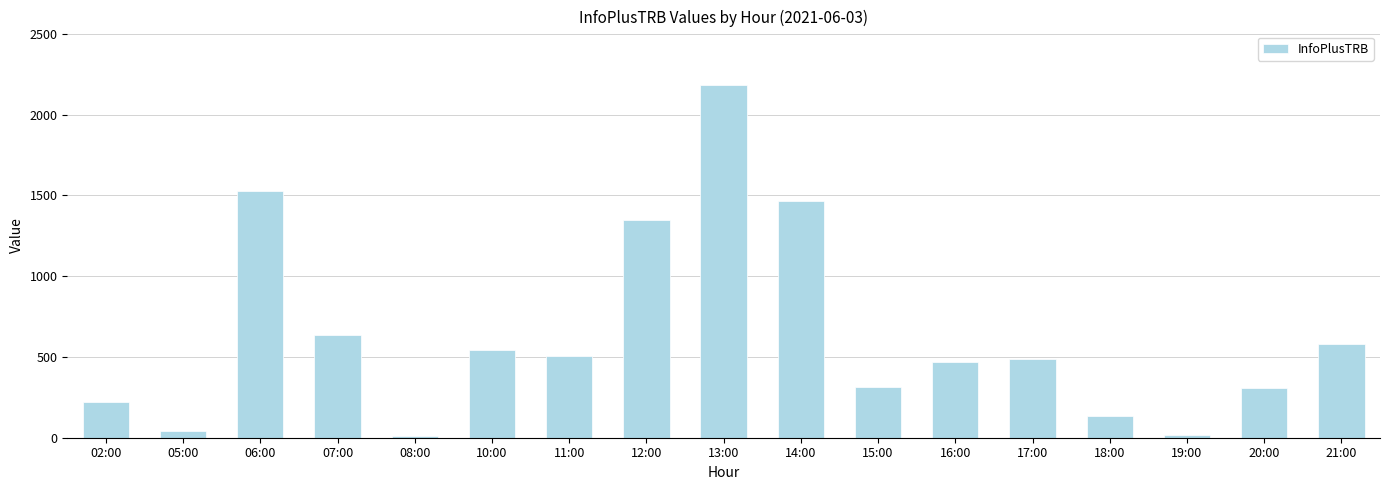

Which label corresponds to the largest value in the chart?

13:00